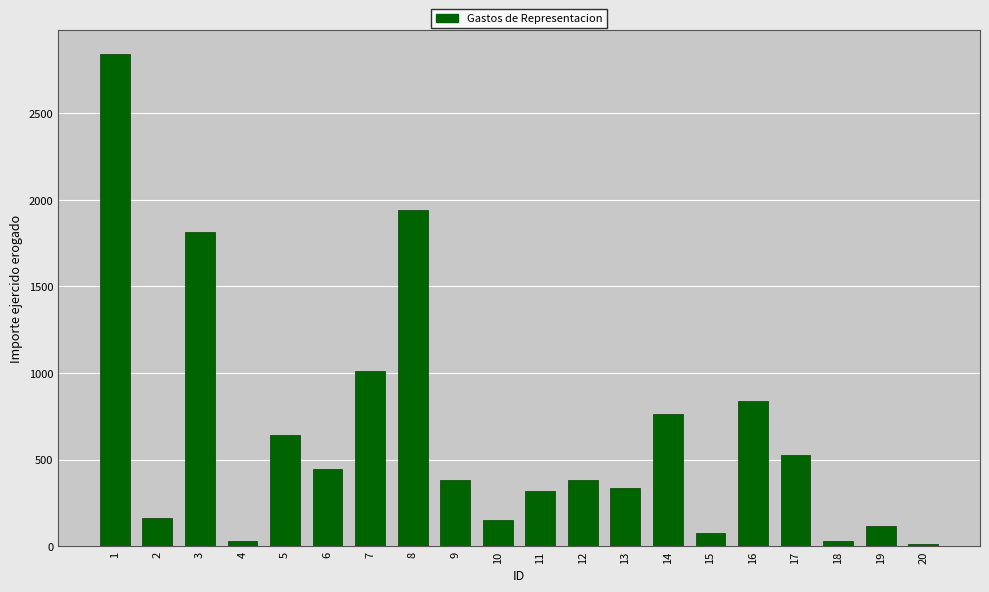

What is the difference between the maximum and minimum values?

2827.0